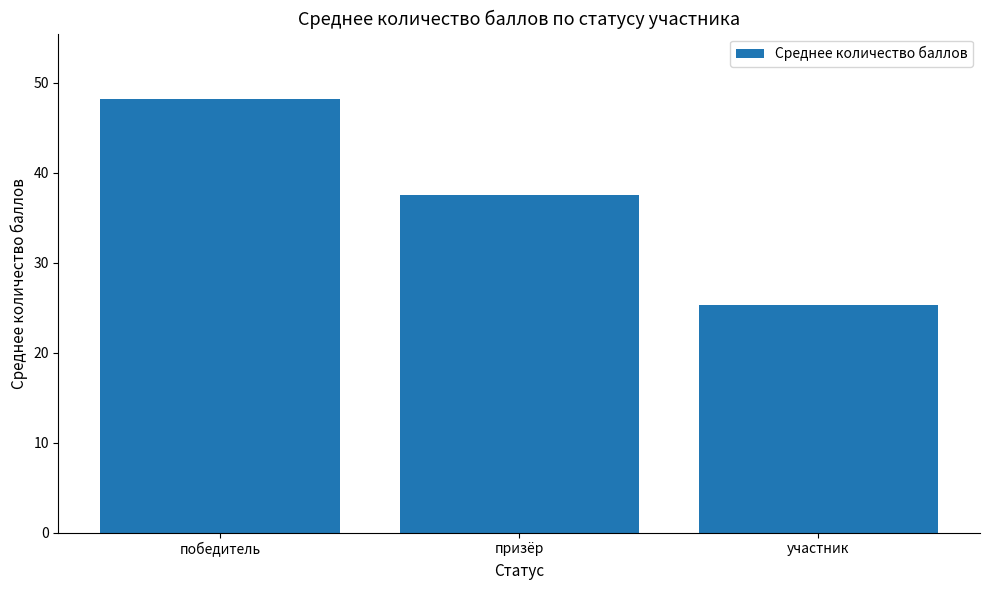

Between участник and призёр, which is larger?

призёр